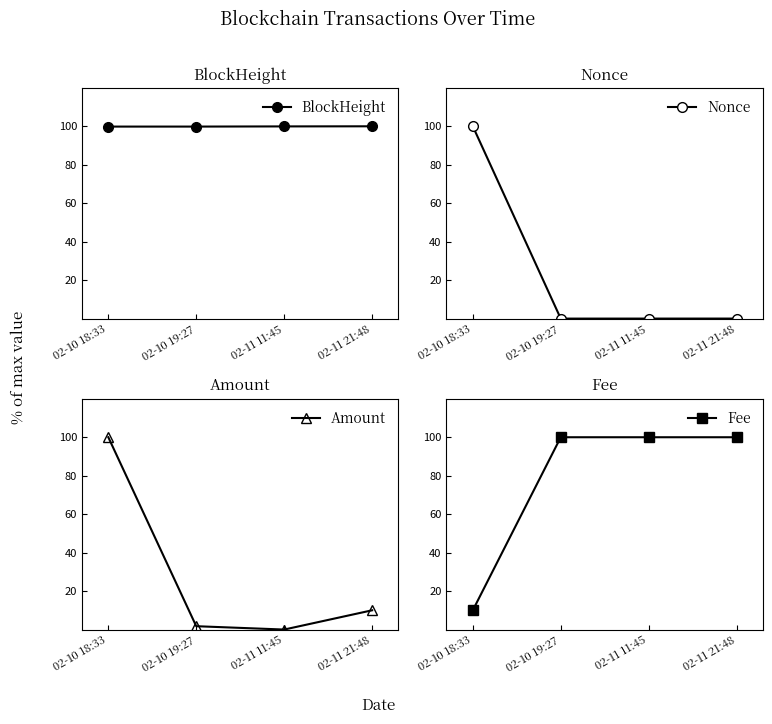

True or false: BlockHeight has more than 0 interior local peaks.

False